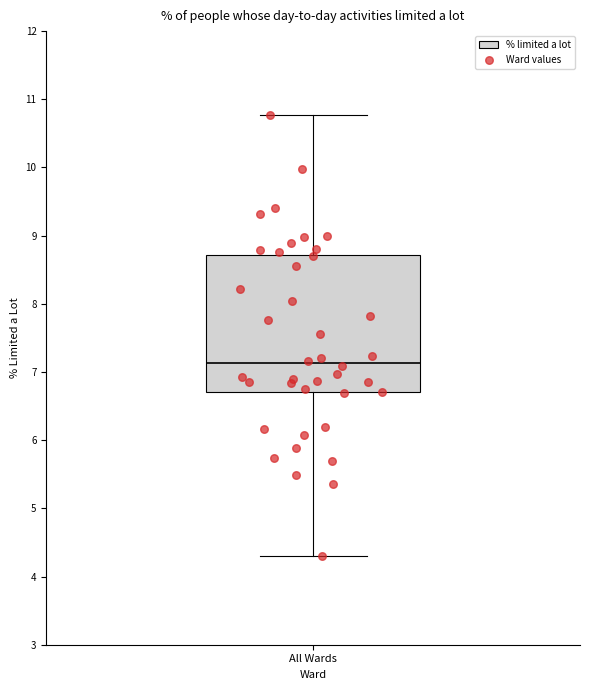

Read this box plot against the y-axis: the position of the median line, the range covered by the box, and the ends of both whiskers. The values are not printed on the chart, so give them approximately, as read against the axis.

median 7.1, box 6.7 to 8.7, whiskers 4.3 to 10.8